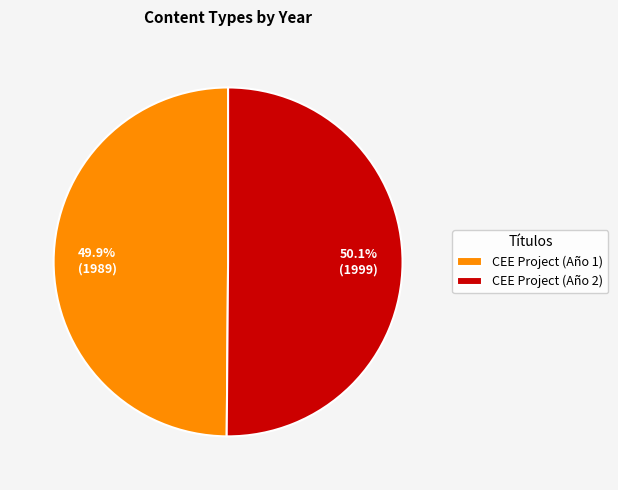

Is it true that CEE Project (Año 1) is 38% of the pie?

False